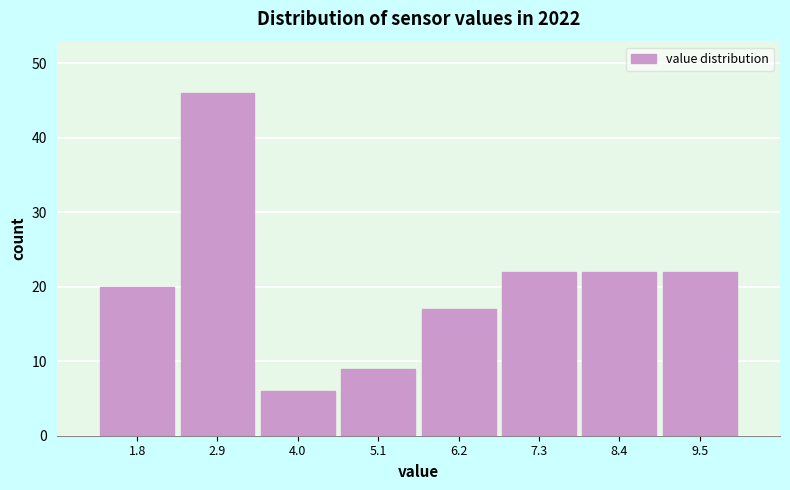

Reading left to right, transcribe this chart: for each bar, give the range it covers on the x-axis and its height. Neither the bar edges nor the heights are printed on the chart, so give them approximately, as read against the axes.

1.2 to 2.4: 20
2.4 to 3.4: 46
3.4 to 4.6: 6
4.6 to 5.6: 9
5.6 to 6.8: 17
6.8 to 7.8: 22
7.8 to 9.0: 22
9.0 to 10.0: 22